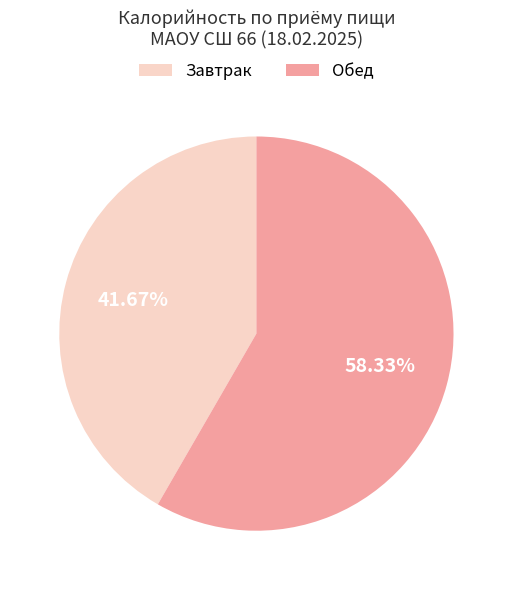

Approximately how many times larger is the value at Завтрак compared to Обед?

0.7